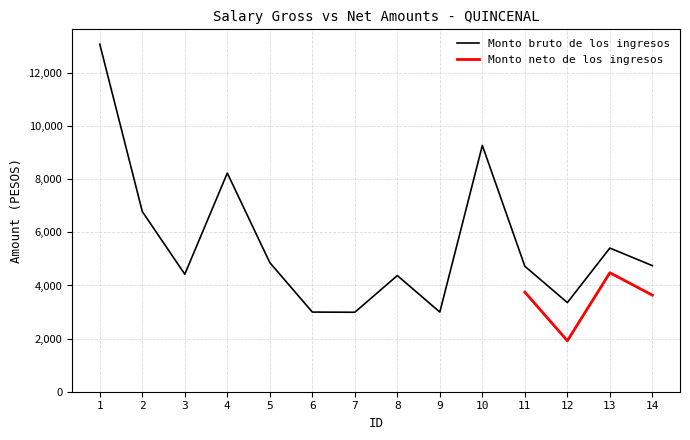

What is the value of the 10th point from the left?

9274.4